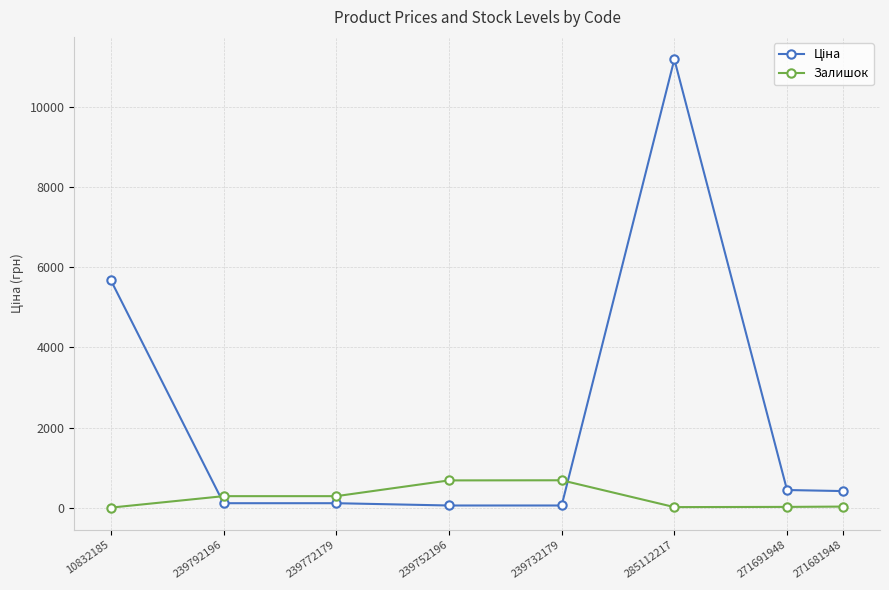

Is it true that Залишок equals 17.0 at 285112217?

True